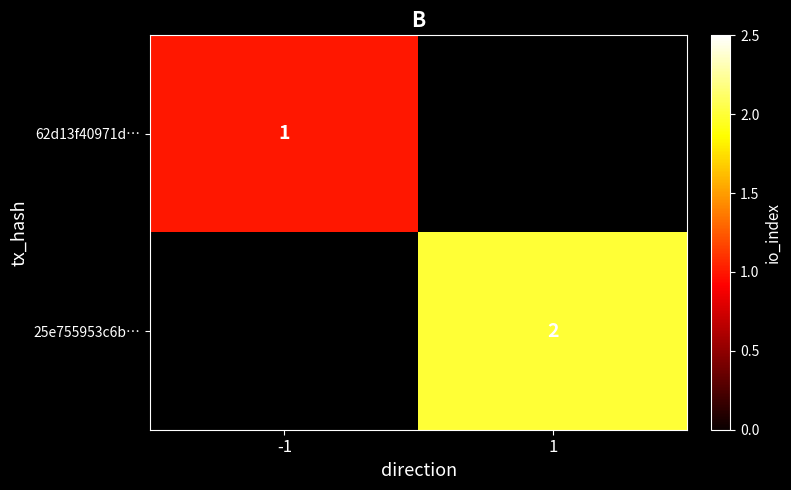

The 62d13f40971d… series shows 1.8 at -1. True or false?

False